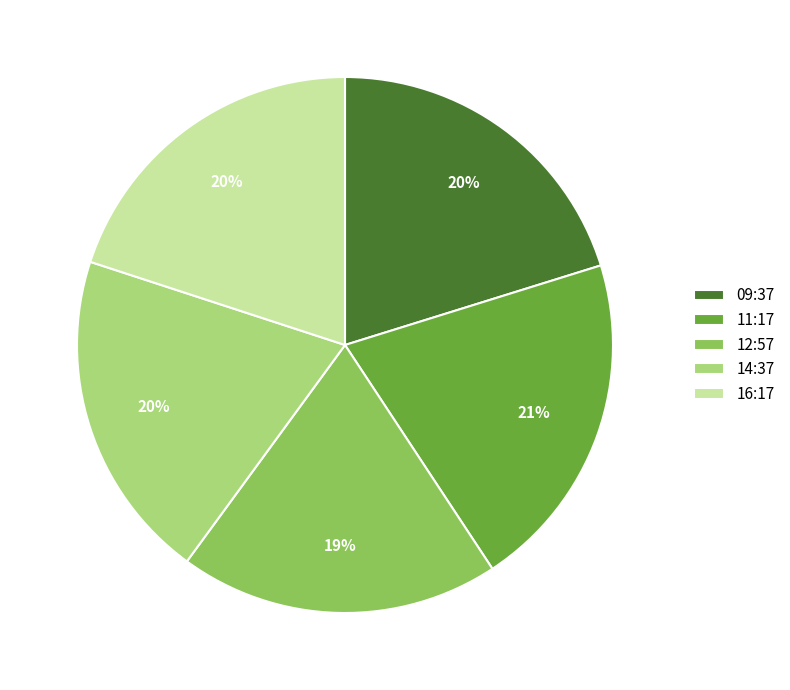

To the nearest percent, what percentage of the pie is 11:17?

21%